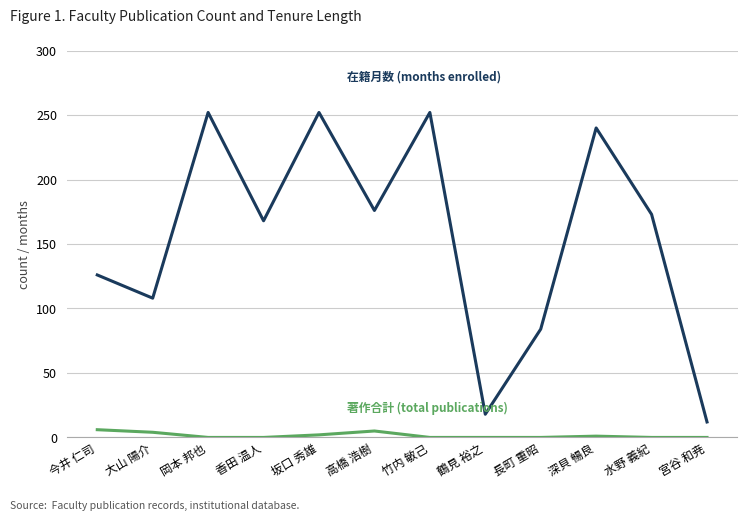

How many categories are shown in the chart?

12